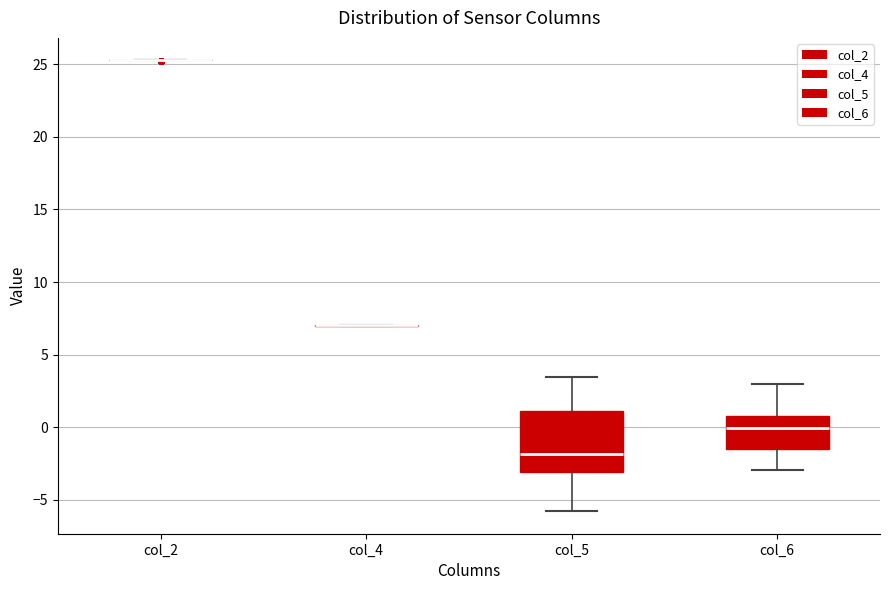

Reading left to right, transcribe this box plot: for each box, give where its median line is, the range the box spans, and where its two whiskers end, as read against the y-axis. The values are not printed on the chart, so give them approximately, as read against the axis.

col_2: box collapsed to a line at 25.5, whiskers 25.5 to 25.5
col_4: box collapsed to a line at 7.0, whiskers 7.0 to 7.0
col_5: median -2.0, box -3.0 to 1.0, whiskers -6.0 to 3.5
col_6: median 0.0, box -1.5 to 1.0, whiskers -3.0 to 3.0